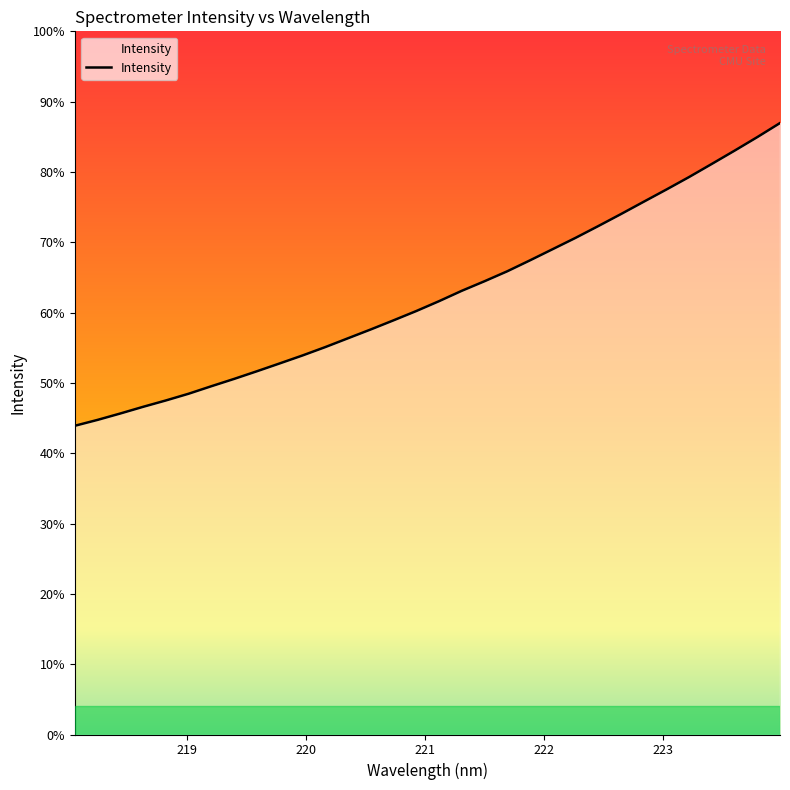

Is this an area chart (filled region under the line)?

Yes